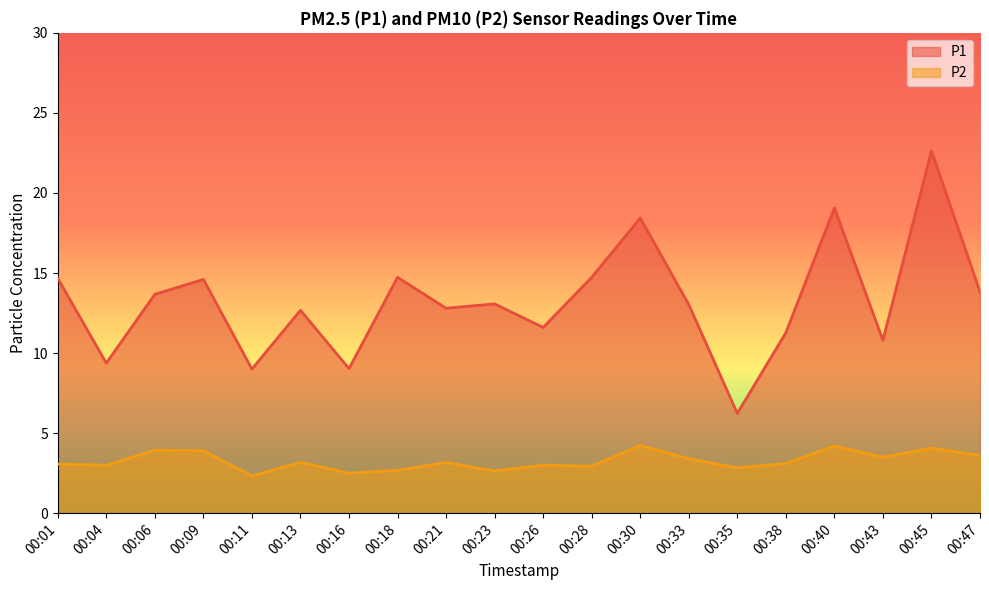

What is the maximum value for P2?

4.2